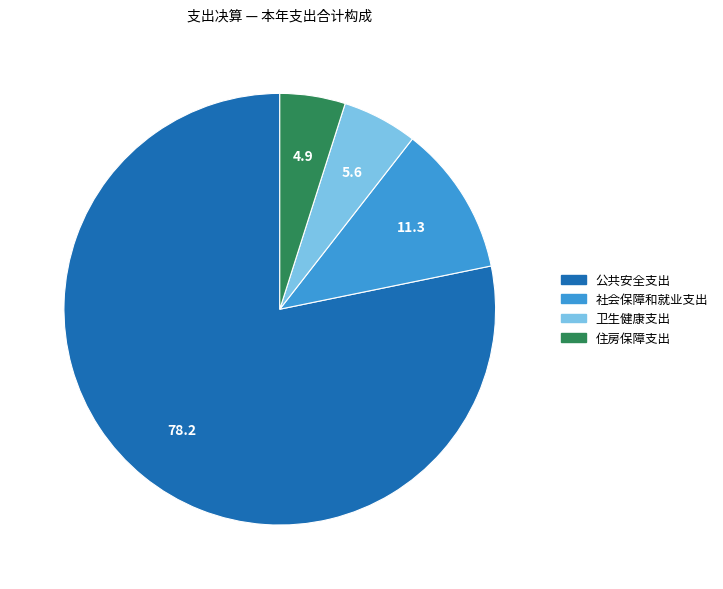

Which slice is the smallest?

住房保障支出